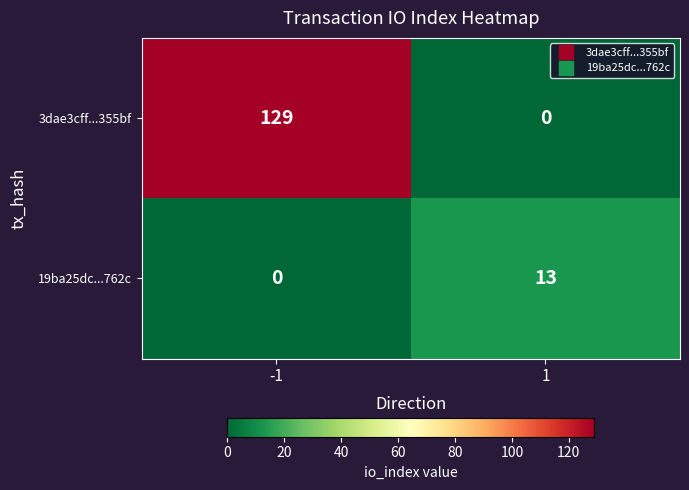

Reading left to right, extract all data points from this chart.

3dae3cff...355bf: -1=129	1=0
19ba25dc...762c: -1=0	1=13